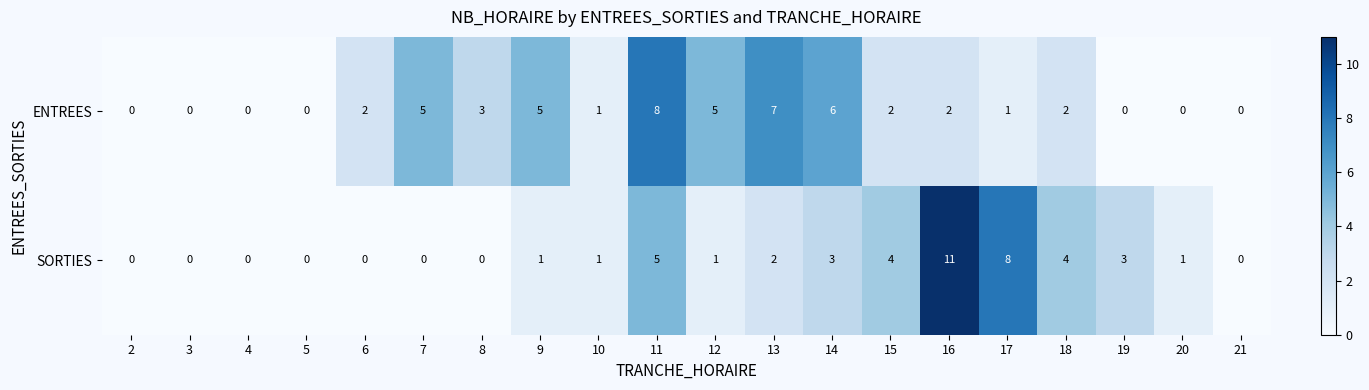

Which series has the largest total across all categories?

ENTREES